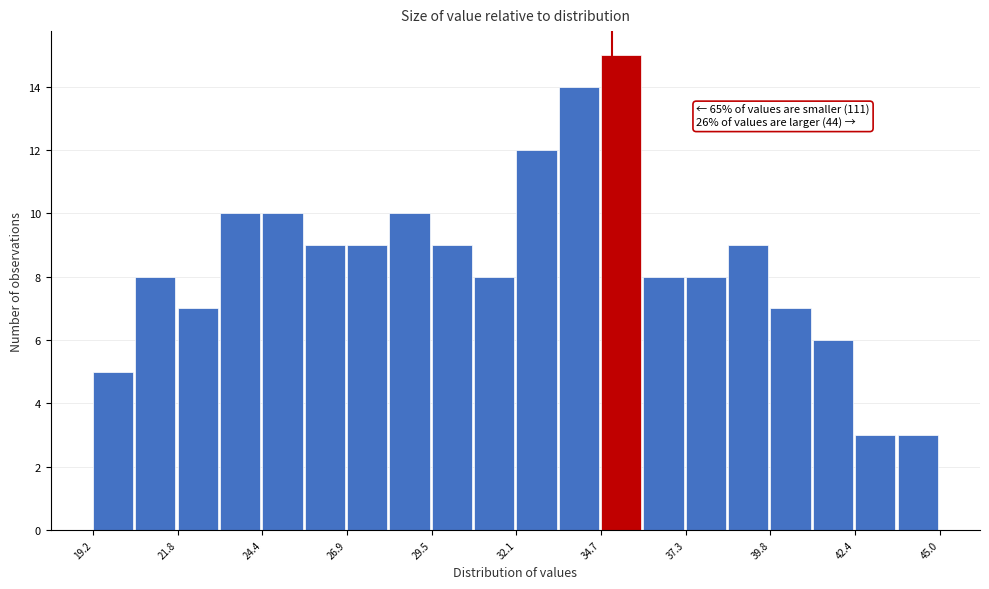

Read against the x-axis, roughly where is the centre of the tallest bar?

35.5